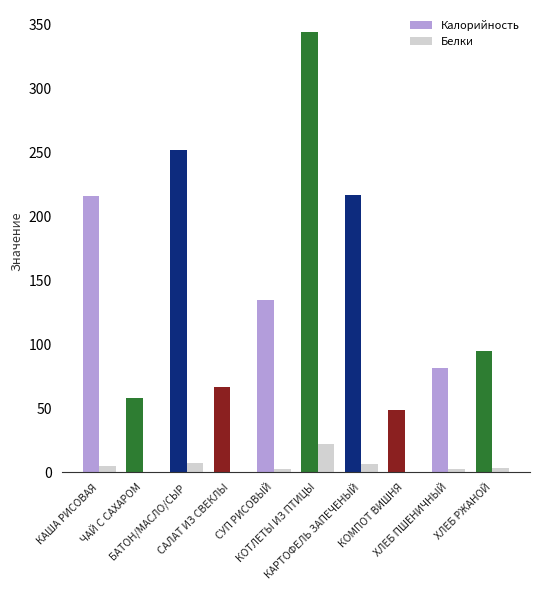

What is the sum of all Белки values?

50.8